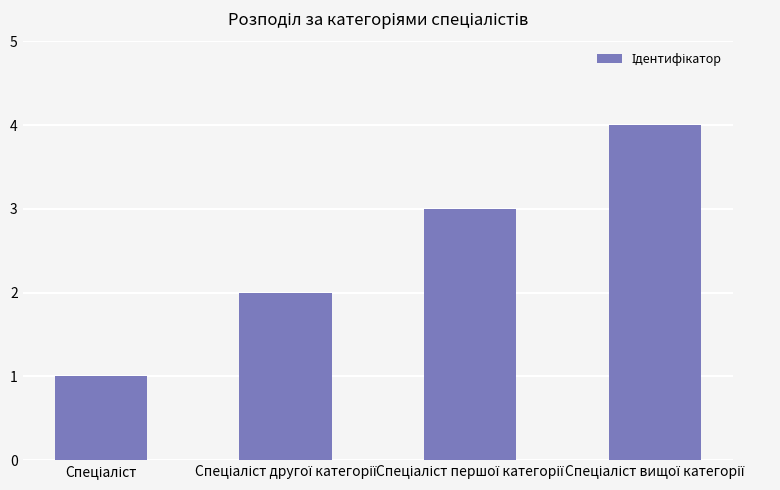

What is the maximum value shown in the chart?

4